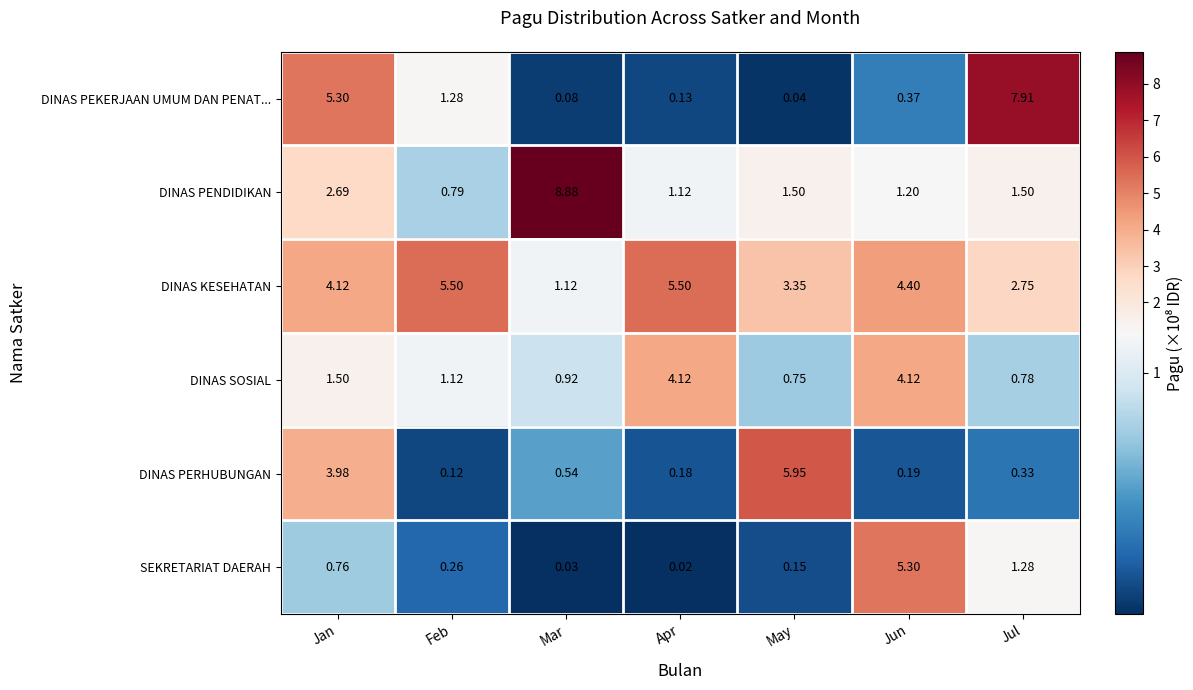

Which series has the widest spread of values?

DINAS PENDIDIKAN